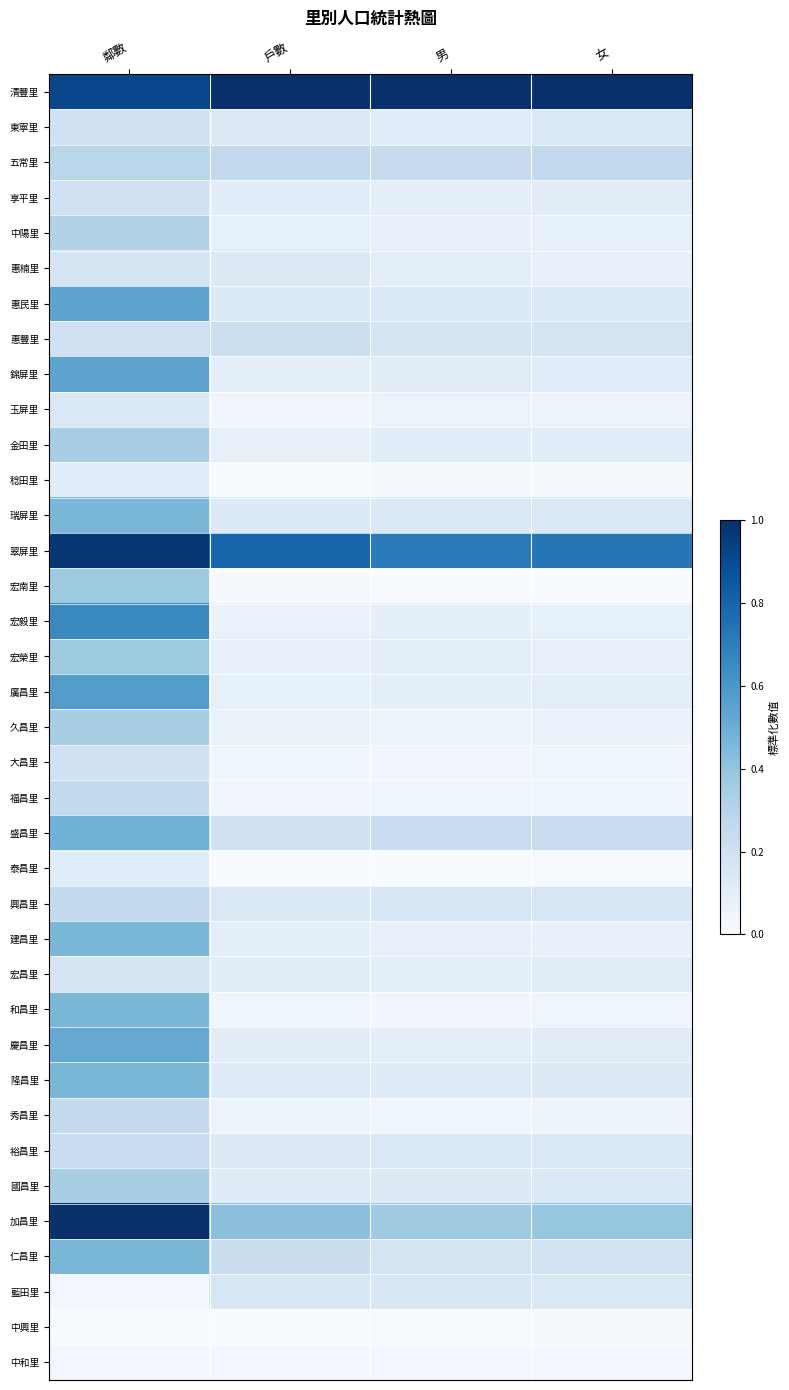

Reading left to right, transcribe all the data shown in this chart.

清豐里: 鄰數=0.9	戶數=1.0	男=1.0	女=1.0
東寧里: 鄰數=0.2	戶數=0.1	男=0.1	女=0.1
五常里: 鄰數=0.3	戶數=0.3	男=0.2	女=0.3
享平里: 鄰數=0.2	戶數=0.1	男=0.1	女=0.1
中陽里: 鄰數=0.3	戶數=0.1	男=0.1	女=0.1
惠楠里: 鄰數=0.2	戶數=0.1	男=0.1	女=0.1
惠民里: 鄰數=0.5	戶數=0.1	男=0.1	女=0.1
惠豐里: 鄰數=0.2	戶數=0.2	男=0.2	女=0.2
錦屏里: 鄰數=0.5	戶數=0.1	男=0.1	女=0.1
玉屏里: 鄰數=0.1	戶數=0.0	男=0.1	女=0.1
金田里: 鄰數=0.3	戶數=0.1	男=0.1	女=0.1
稔田里: 鄰數=0.1	戶數=0.0	男=0.0	女=0.0
瑞屏里: 鄰數=0.5	戶數=0.1	男=0.1	女=0.1
翠屏里: 鄰數=1.0	戶數=0.8	男=0.7	女=0.7
宏南里: 鄰數=0.4	戶數=0.0	男=0.0	女=0.0
宏毅里: 鄰數=0.7	戶數=0.1	男=0.1	女=0.1
宏榮里: 鄰數=0.4	戶數=0.1	男=0.1	女=0.1
廣昌里: 鄰數=0.6	戶數=0.1	男=0.1	女=0.1
久昌里: 鄰數=0.3	戶數=0.1	男=0.1	女=0.1
大昌里: 鄰數=0.2	戶數=0.0	男=0.0	女=0.0
福昌里: 鄰數=0.3	戶數=0.0	男=0.0	女=0.0
盛昌里: 鄰數=0.5	戶數=0.2	男=0.2	女=0.2
泰昌里: 鄰數=0.1	戶數=0.0	男=0.0	女=0.0
興昌里: 鄰數=0.3	戶數=0.1	男=0.2	女=0.2
建昌里: 鄰數=0.5	戶數=0.1	男=0.1	女=0.1
宏昌里: 鄰數=0.2	戶數=0.1	男=0.1	女=0.1
和昌里: 鄰數=0.5	戶數=0.0	男=0.0	女=0.0
慶昌里: 鄰數=0.5	戶數=0.1	男=0.1	女=0.1
隆昌里: 鄰數=0.5	戶數=0.1	男=0.1	女=0.1
秀昌里: 鄰數=0.3	戶數=0.1	男=0.0	女=0.1
裕昌里: 鄰數=0.2	戶數=0.1	男=0.1	女=0.1
國昌里: 鄰數=0.3	戶數=0.1	男=0.1	女=0.1
加昌里: 鄰數=1.0	戶數=0.4	男=0.4	女=0.4
仁昌里: 鄰數=0.5	戶數=0.2	男=0.2	女=0.2
藍田里: 鄰數=0.0	戶數=0.2	男=0.2	女=0.1
中興里: 鄰數=0.0	戶數=0.0	男=0.0	女=0.0
中和里: 鄰數=0.0	戶數=0.0	男=0.0	女=0.0